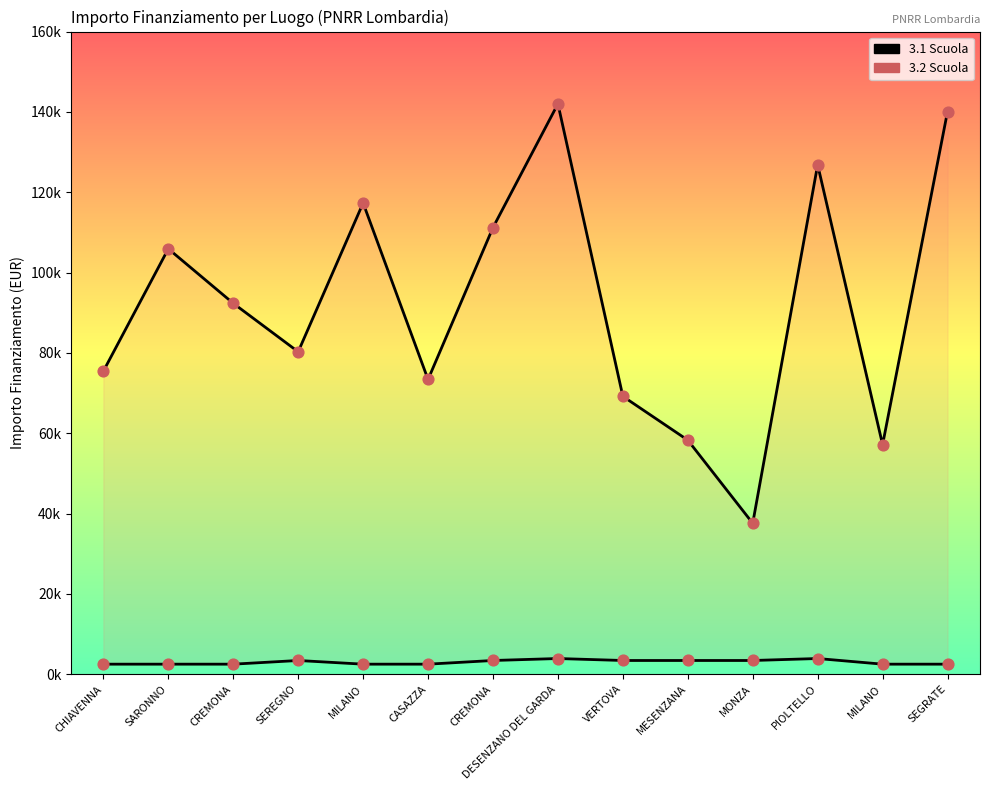

What are all the series names shown in the legend?

3.1 Scuola, 3.2 Scuola